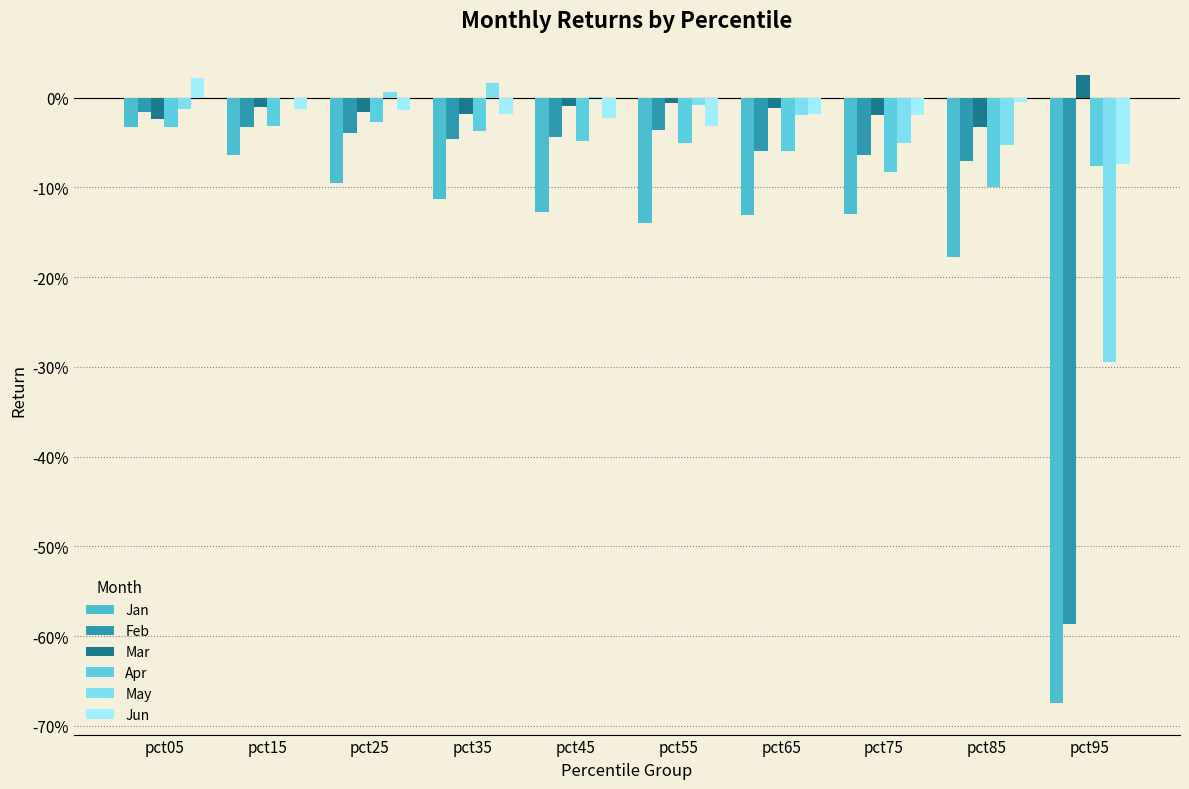

At which label does Jun first exceed 0?

pct05